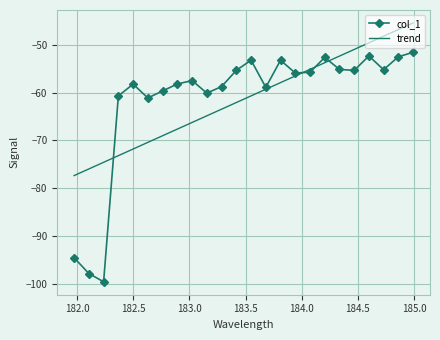

What is the minimum value shown in the chart?

-99.6